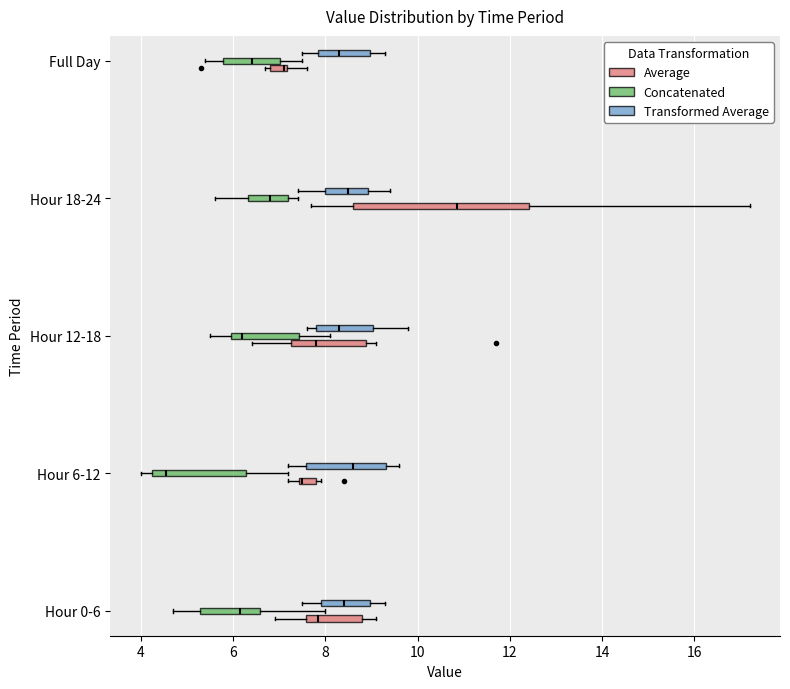

Reading bottom to top, transcribe this box plot: for each box, give where its median line is, the range the box spans, and where its two whiskers end, as read against the x-axis. The values are not printed on the chart, so give them approximately, as read against the axis.

Hour 0-6 (Average): median 7.8, box 7.6 to 8.8, whiskers 7.0 to 9.2
Hour 0-6 (Concatenated): median 6.2, box 5.2 to 6.6, whiskers 4.8 to 8.0
Hour 0-6 (Transformed Average): median 8.4, box 8.0 to 9.0, whiskers 7.6 to 9.4
Hour 6-12 (Average): median 7.6, box 7.4 to 7.8, whiskers 7.2 to 8.0
Hour 6-12 (Concatenated): median 4.6, box 4.2 to 6.2, whiskers 4.0 to 7.2
Hour 6-12 (Transformed Average): median 8.6, box 7.6 to 9.4, whiskers 7.2 to 9.6
Hour 12-18 (Average): median 7.8, box 7.2 to 8.8, whiskers 6.4 to 9.2
Hour 12-18 (Concatenated): median 6.2, box 6.0 to 7.4, whiskers 5.6 to 8.2
Hour 12-18 (Transformed Average): median 8.4, box 7.8 to 9.0, whiskers 7.6 to 9.8
Hour 18-24 (Average): median 10.8, box 8.6 to 12.4, whiskers 7.8 to 17.2
Hour 18-24 (Concatenated): median 6.8, box 6.4 to 7.2, whiskers 5.6 to 7.4
Hour 18-24 (Transformed Average): median 8.6, box 8.0 to 9.0, whiskers 7.4 to 9.4
Full Day (Average): median 7.2 (just left of the box's right edge), box 6.8 to 7.2, whiskers 6.8 (just left of the box's left edge) to 7.6
Full Day (Concatenated): median 6.4, box 5.8 to 7.0, whiskers 5.4 to 7.6
Full Day (Transformed Average): median 8.4, box 7.8 to 9.0, whiskers 7.6 to 9.4